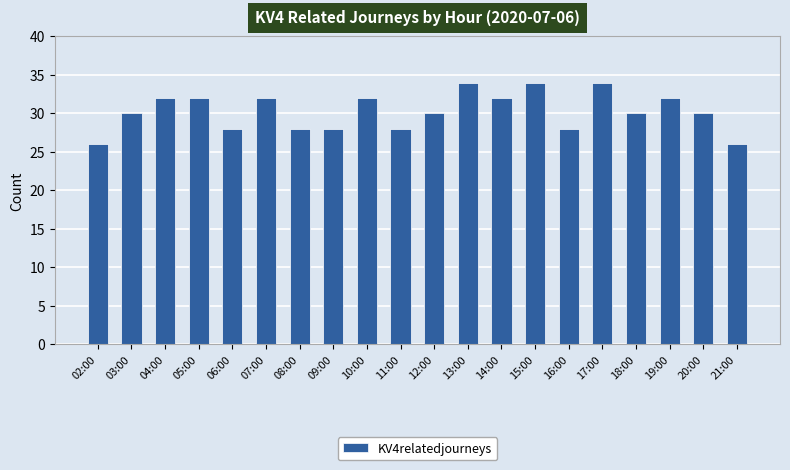

Reading left to right, what are all the values shown in this chart?

26	30	32	32	28	32	28	28	32	28	30	34	32	34	28	34	30	32	30	26